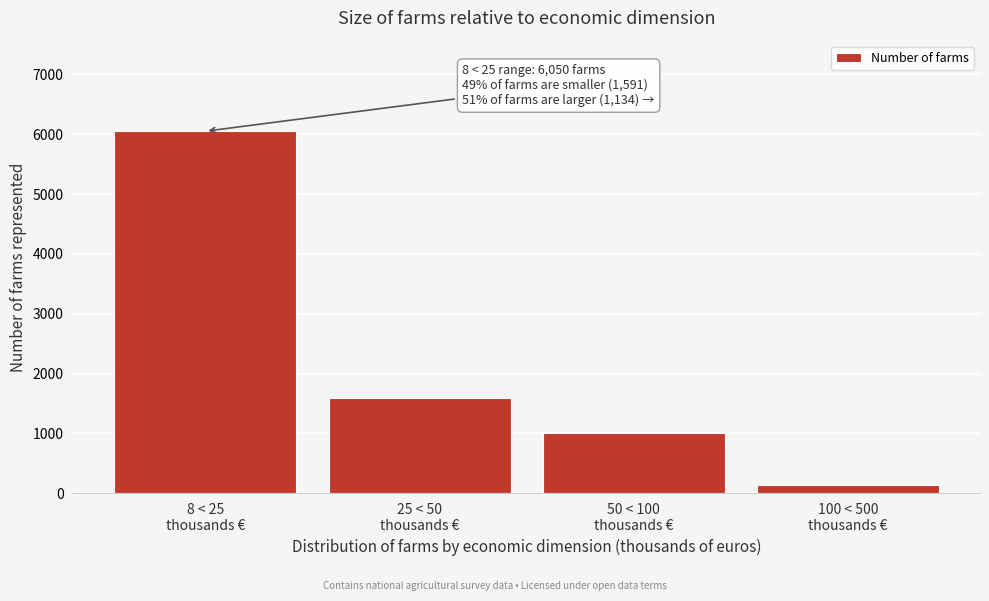

Reading right to left, what are all the values shown in this chart?

133	1001	1591	6050